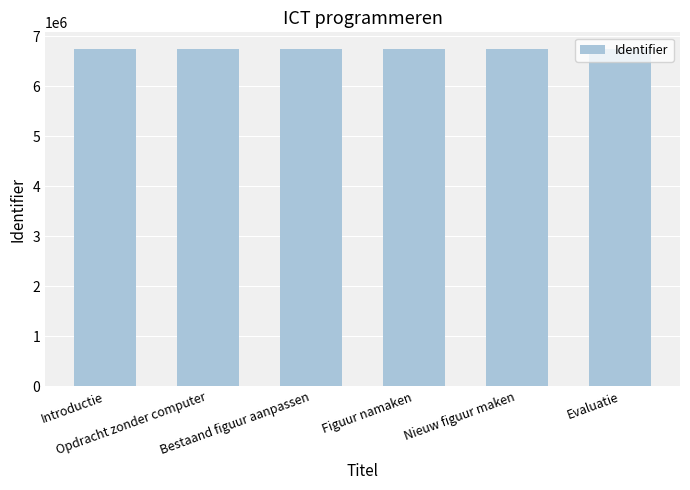

What is the average value?

6737824